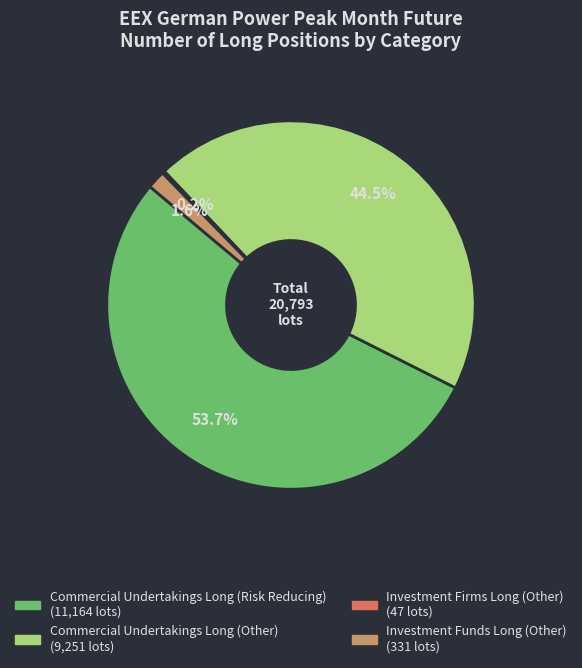

Between Commercial Undertakings Long (Other) and Commercial Undertakings Long (Risk Reducing), which is larger?

Commercial Undertakings Long (Risk Reducing)